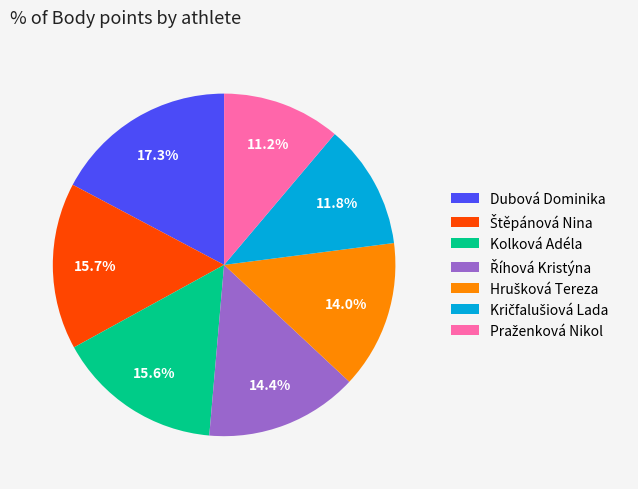

Approximately how many times larger is the value at Dubová Dominika compared to Kolková Adéla?

1.1